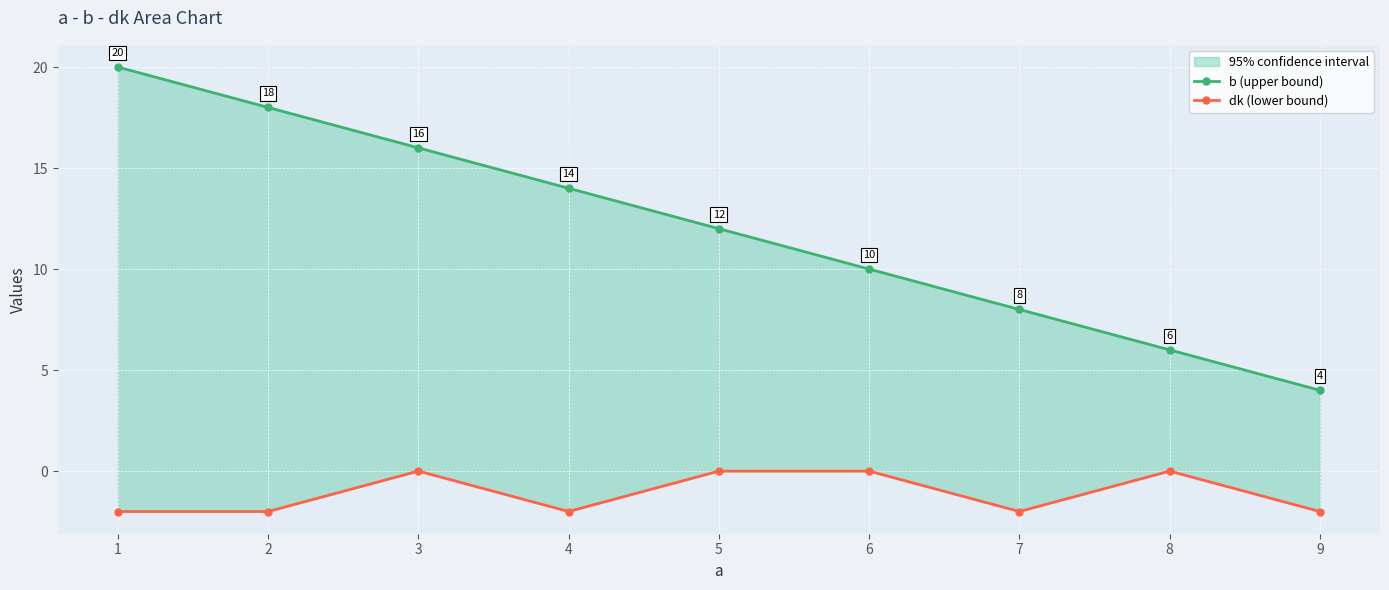

List the labels in order of dk (lower bound) value, largest first.

3, 5, 6, 8, 1, 2, 4, 7, 9